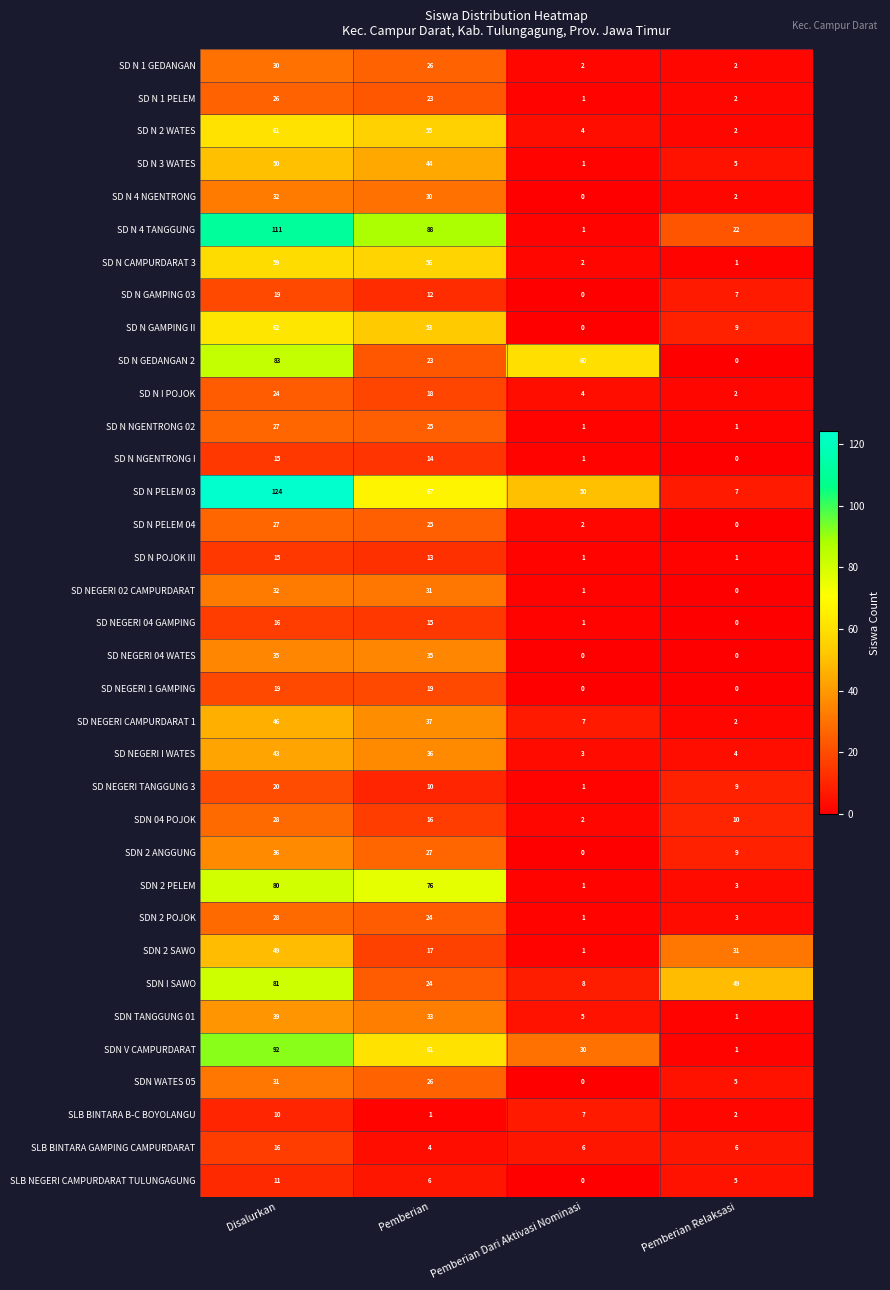

Rank the categories by SD N I POJOK value from highest to lowest.

Disalurkan, Pemberian, Pemberian Dari Aktivasi Nominasi, Pemberian Relaksasi